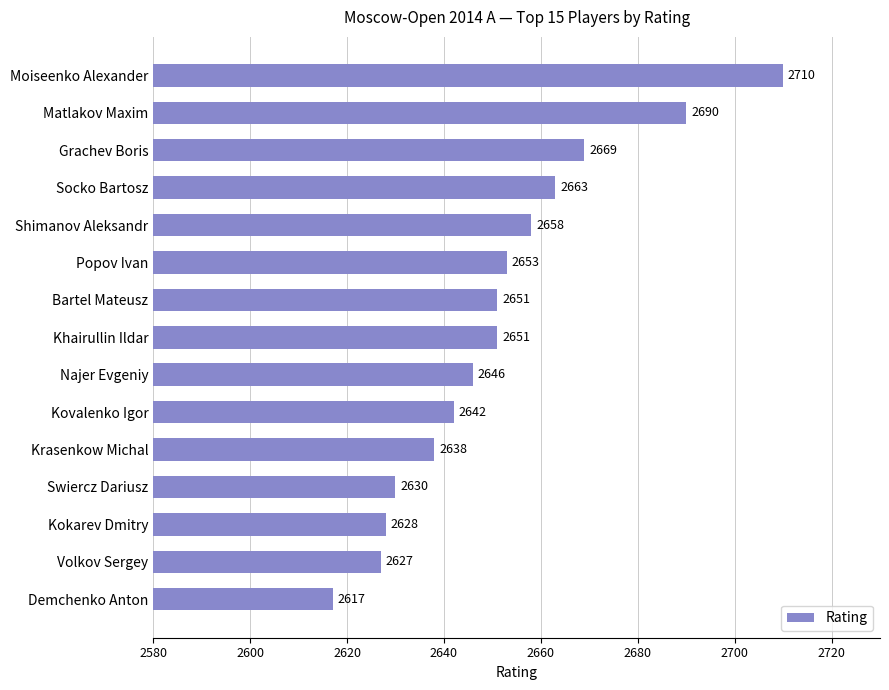

What is the smallest value displayed?

2617